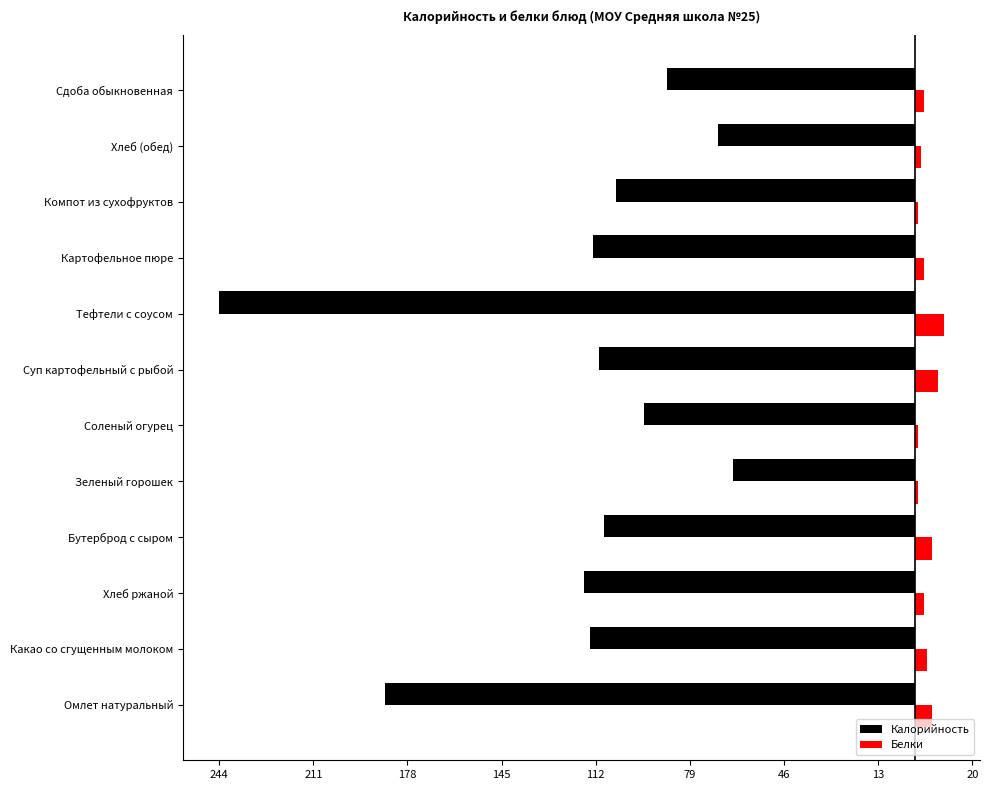

What are all the series names shown in the legend?

Калорийность, Белки